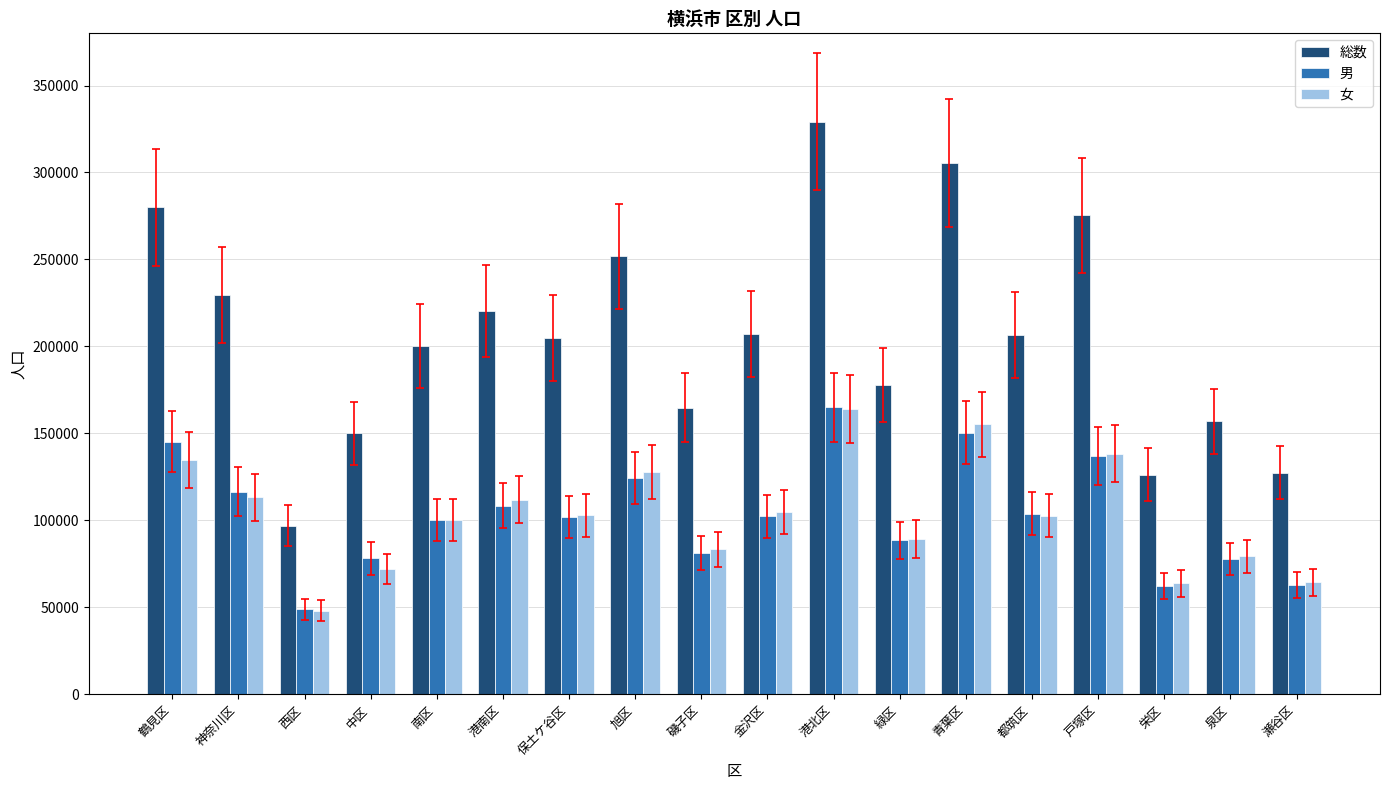

At how many categories does at least one series exceed 270300?

4